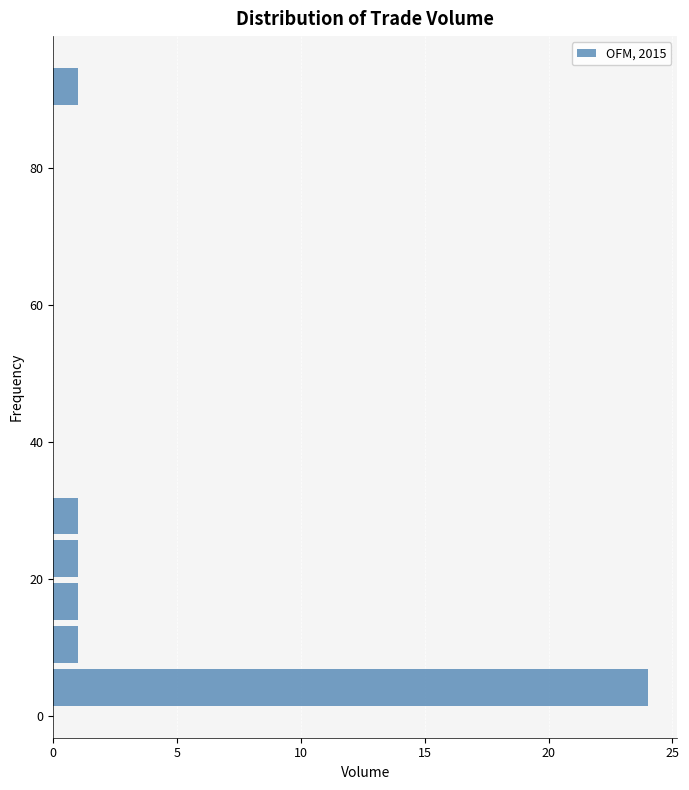

Read against the y-axis, roughly where is the centre of the longest bar?

4